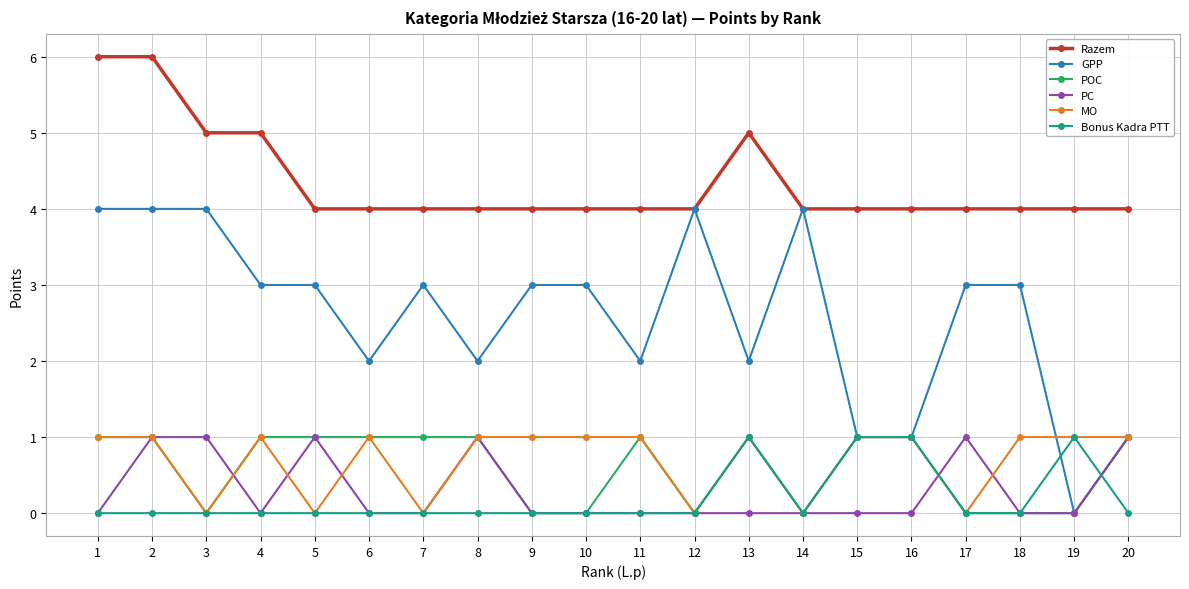

True or false: GPP has more than 2 interior local peaks.

True